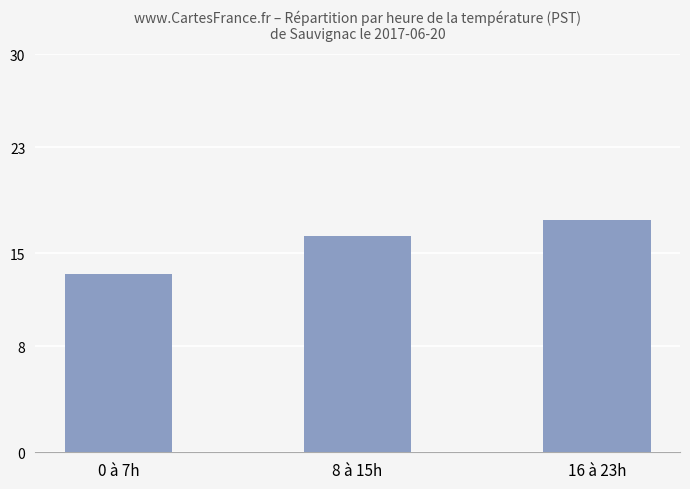

What is the difference between the values at 8 à 15h and 16 à 23h?

1.2